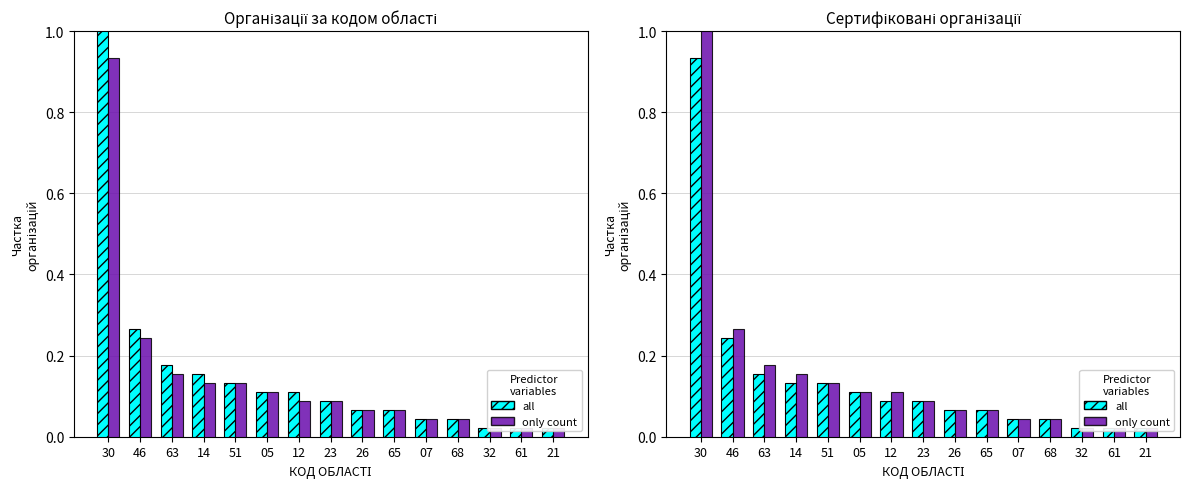

Which has a higher value, 61 or 07?

07